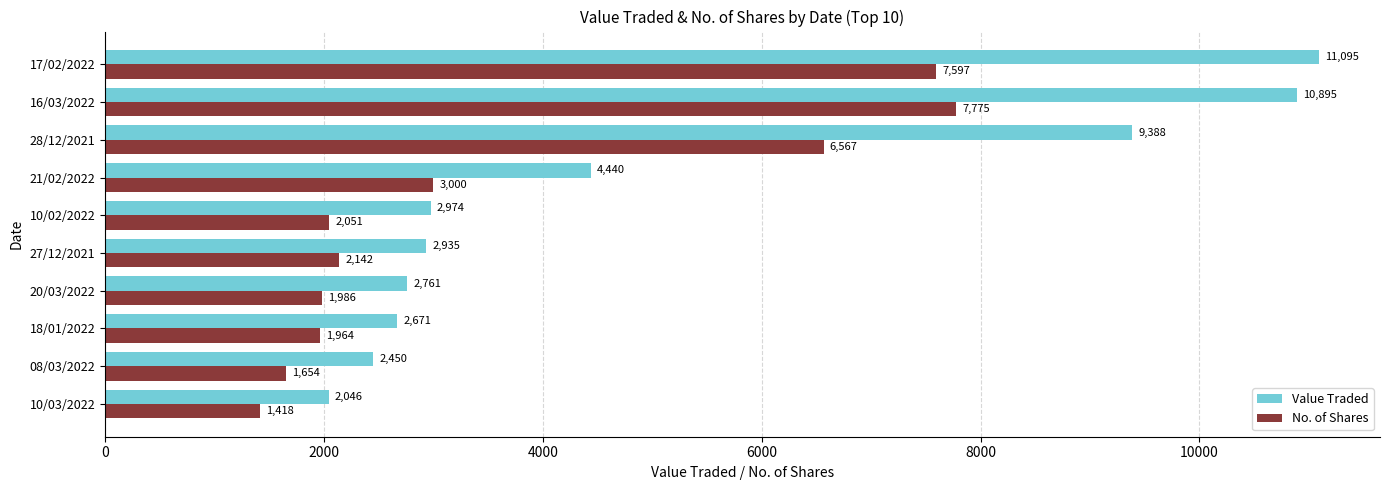

What is the spread (max minus min) of values at 21/02/2022?

1440